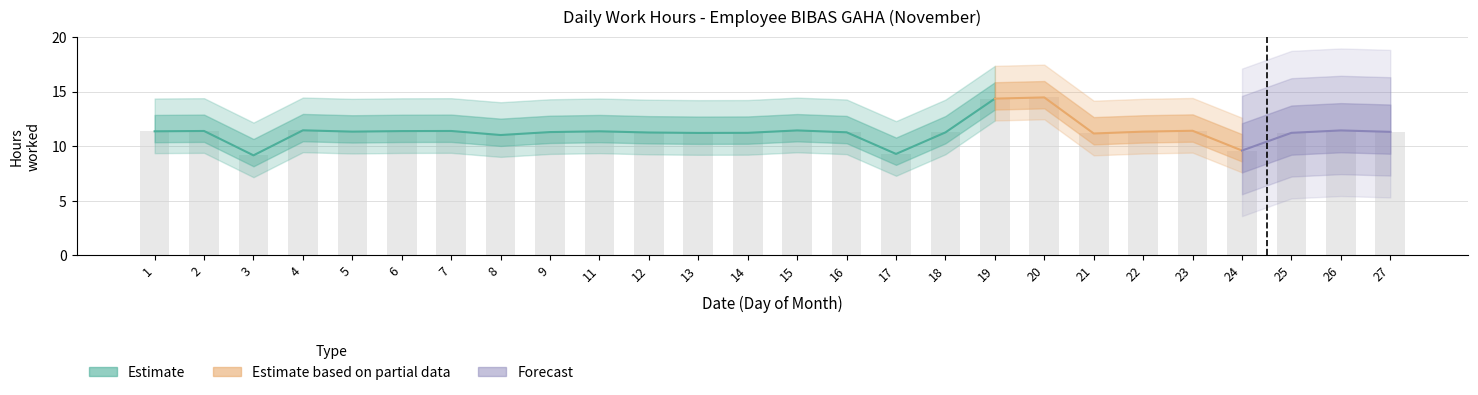

Are the bars horizontal?

No